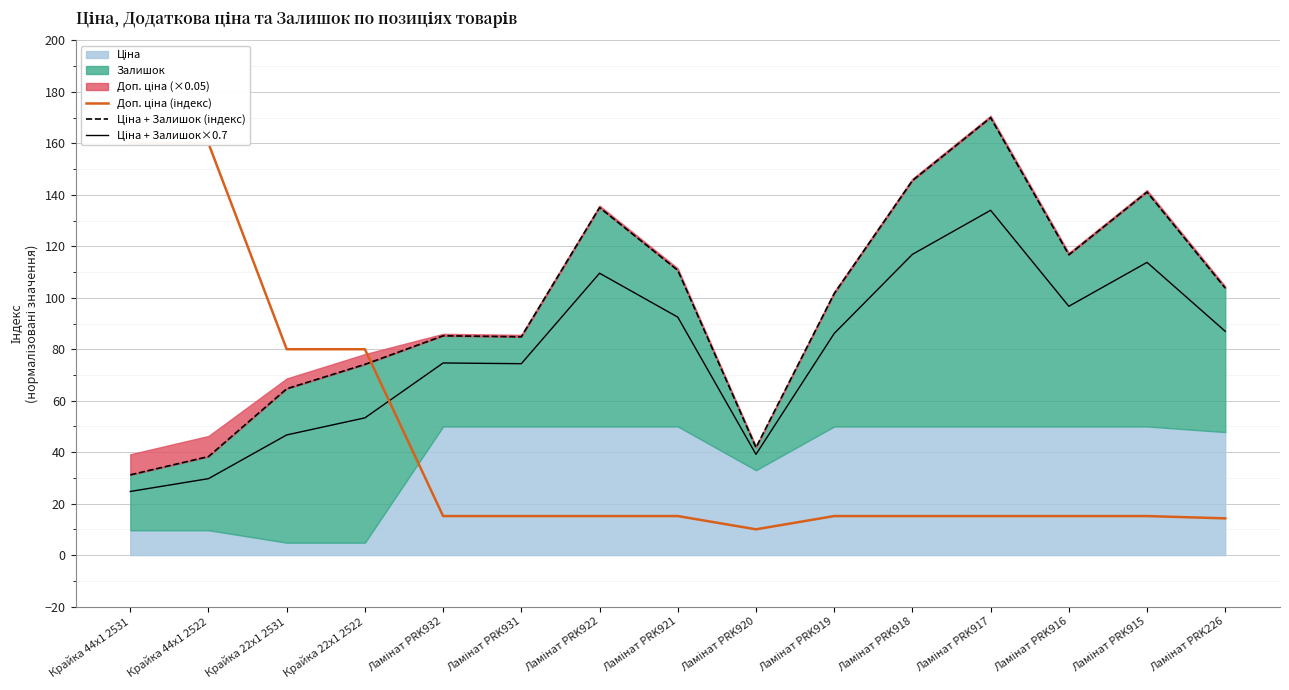

Rank the series at Ламінат PRK932 from lowest to highest value.

Доп. ціна (індекс), Ціна + Залишок×0.7, Ціна + Залишок (індекс)